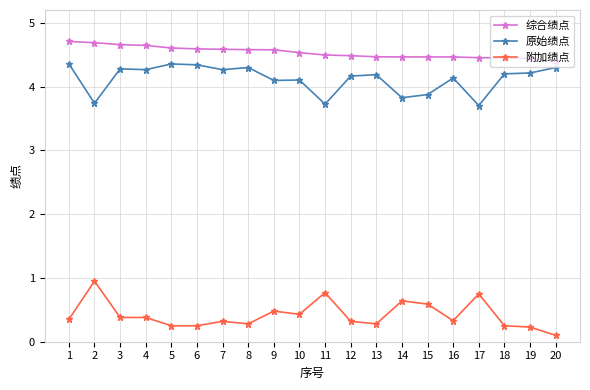

Rank the series by their maximum value, from lowest to highest.

附加绩点, 原始绩点, 综合绩点